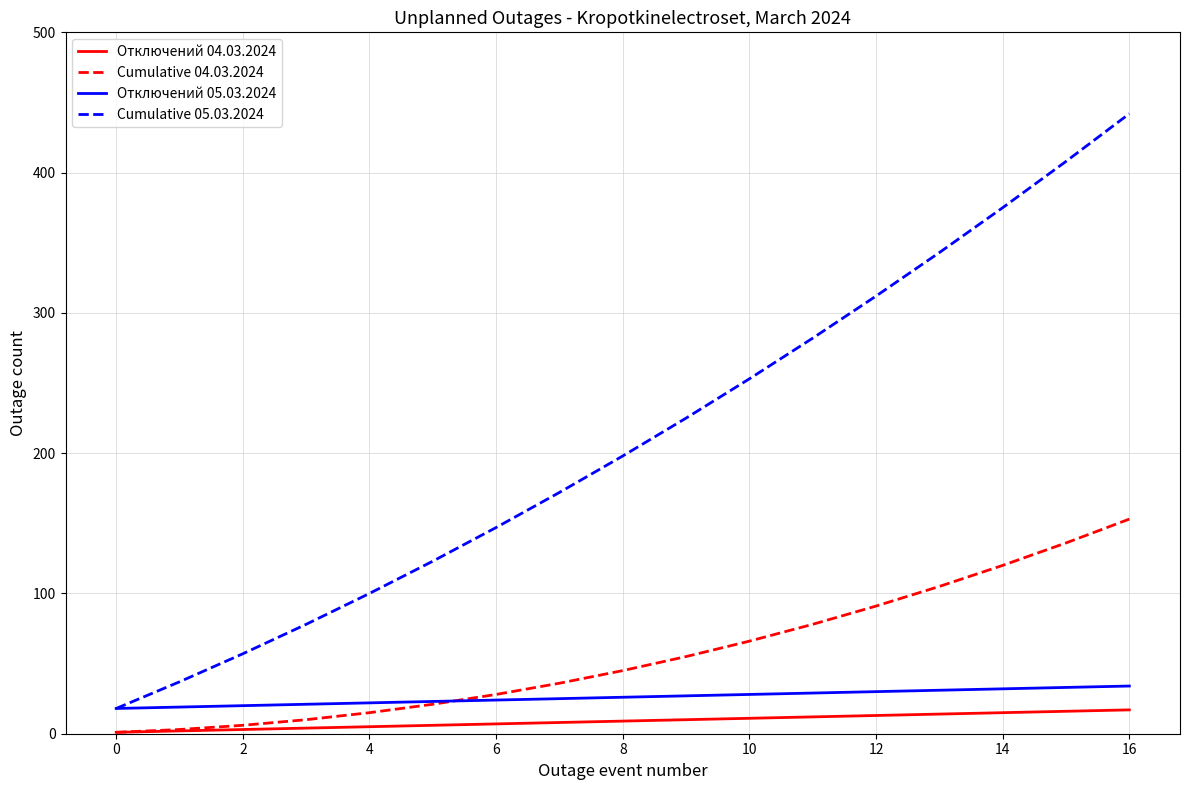

What is the greatest value displayed?

442